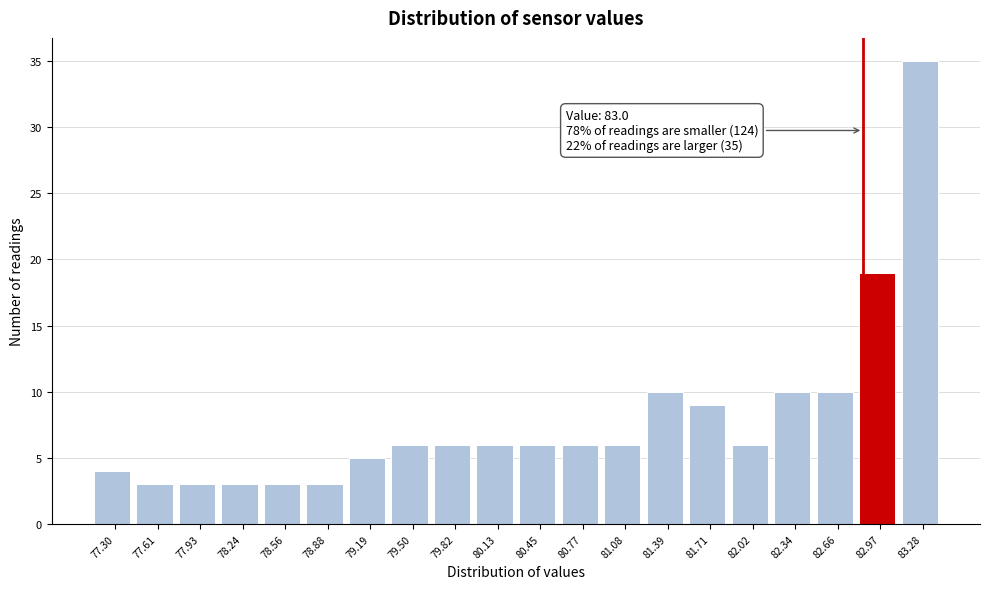

Reading left to right, extract all data points from this chart.

4	3	3	3	3	3	5	6	6	6	6	6	6	10	9	6	10	10	19	35